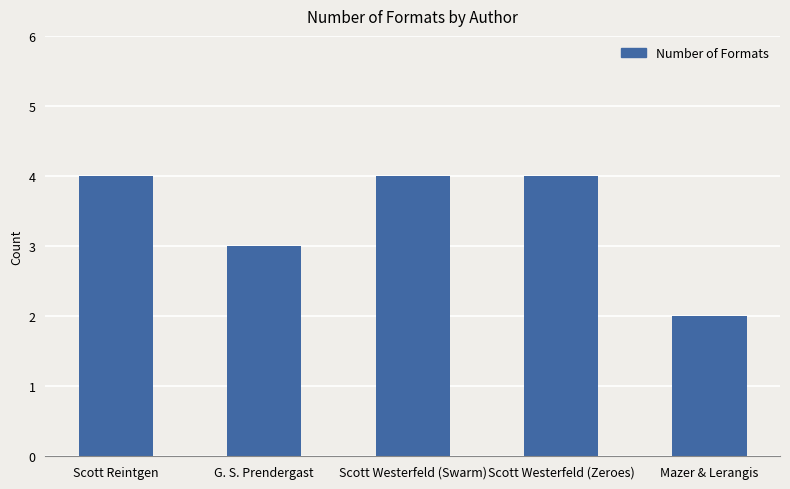

Which category has the lowest value across all series?

Mazer & Lerangis